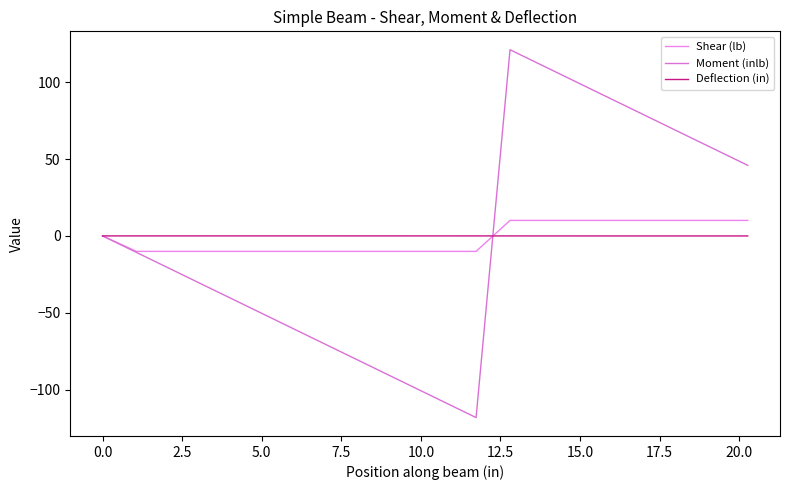

At how many categories does at least one series exceed 8?

8